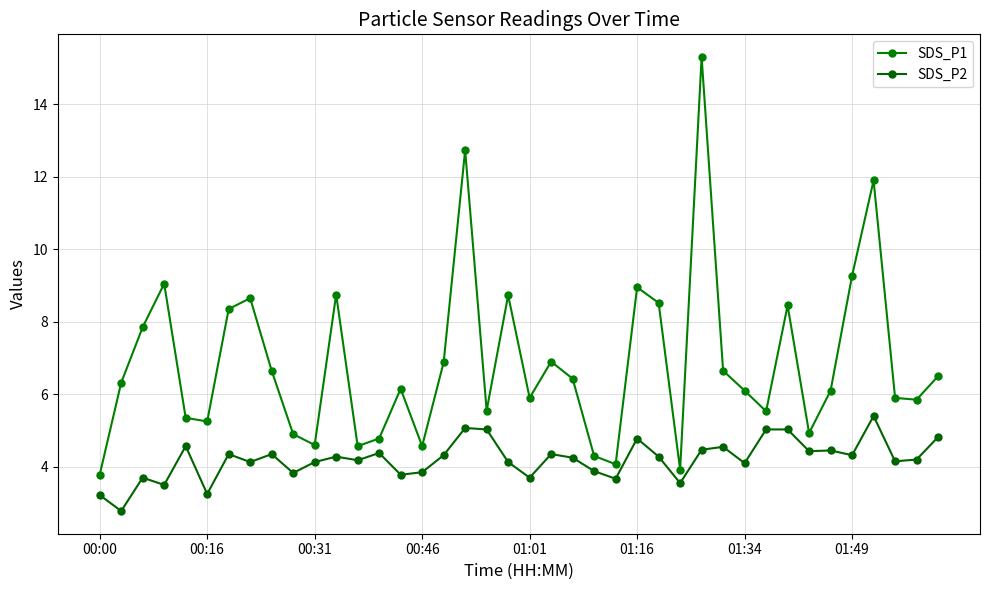

What is the label of the 27th point from the right?

13